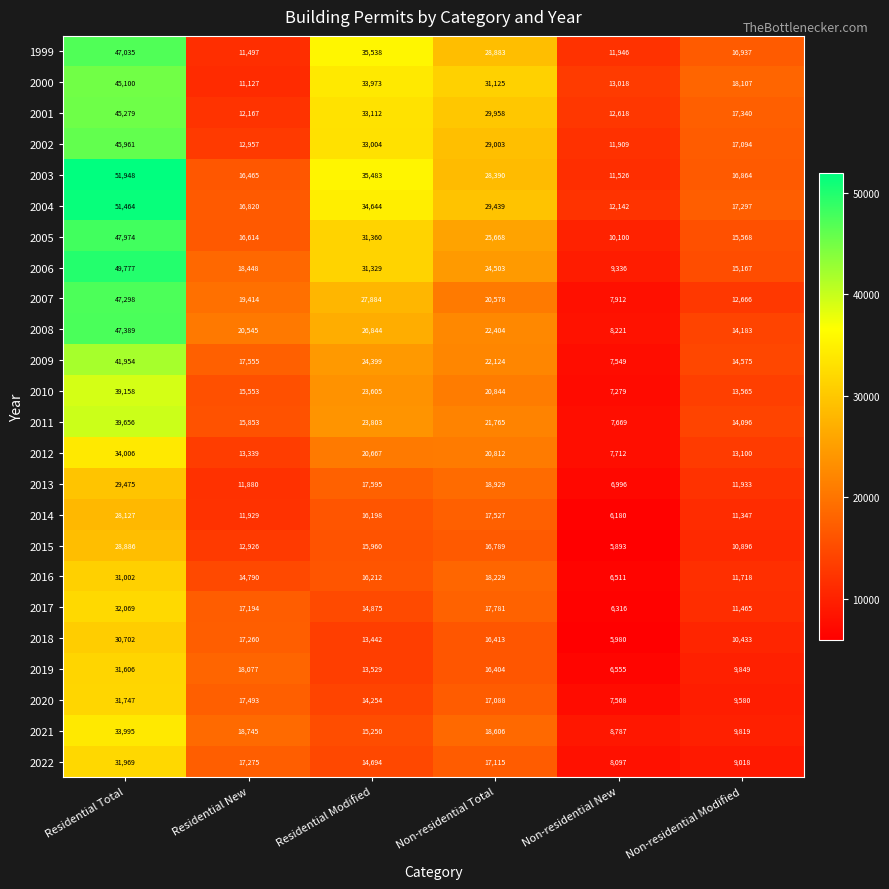

List the labels in order of 2018 value, largest first.

Residential Total, Residential New, Non-residential Total, Residential Modified, Non-residential Modified, Non-residential New